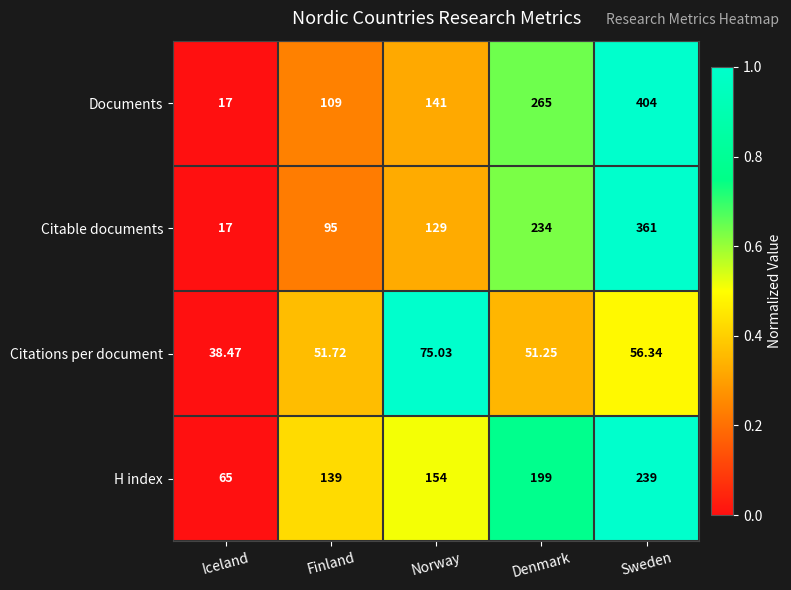

Which category has the highest value across all series?

Sweden